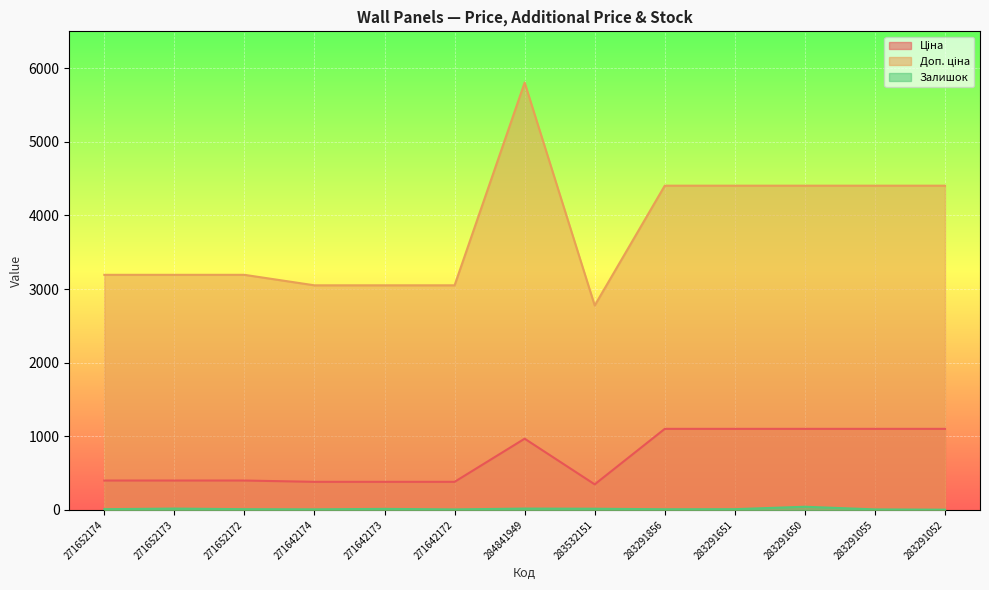

In Доп. ціна, how many points are lower than both neighbors (excluding endpoints)?

1